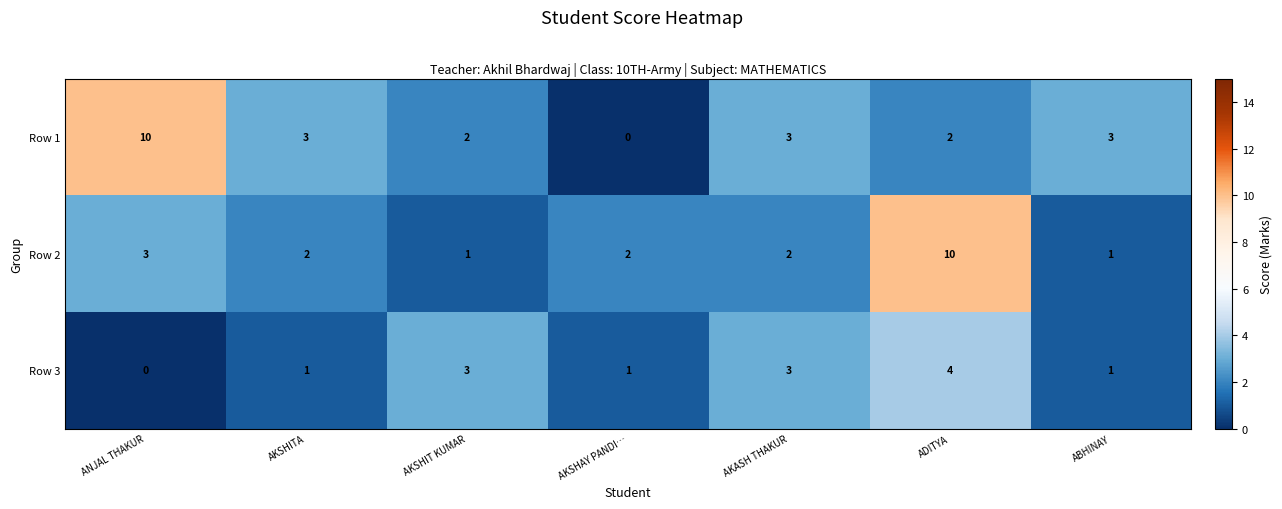

How many distinct data groups are displayed?

3